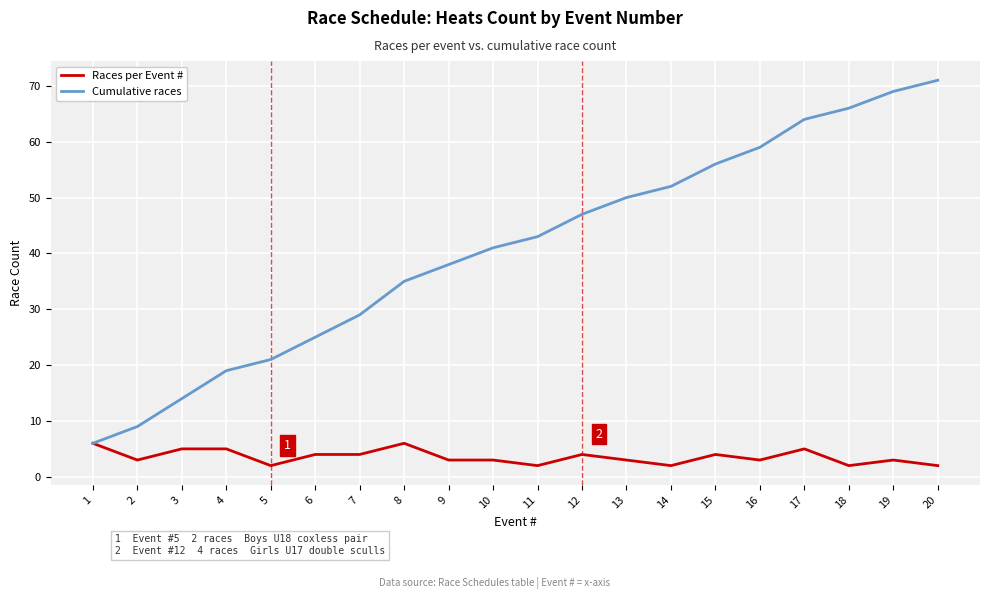

The Cumulative races series shows 33 at 15. True or false?

False